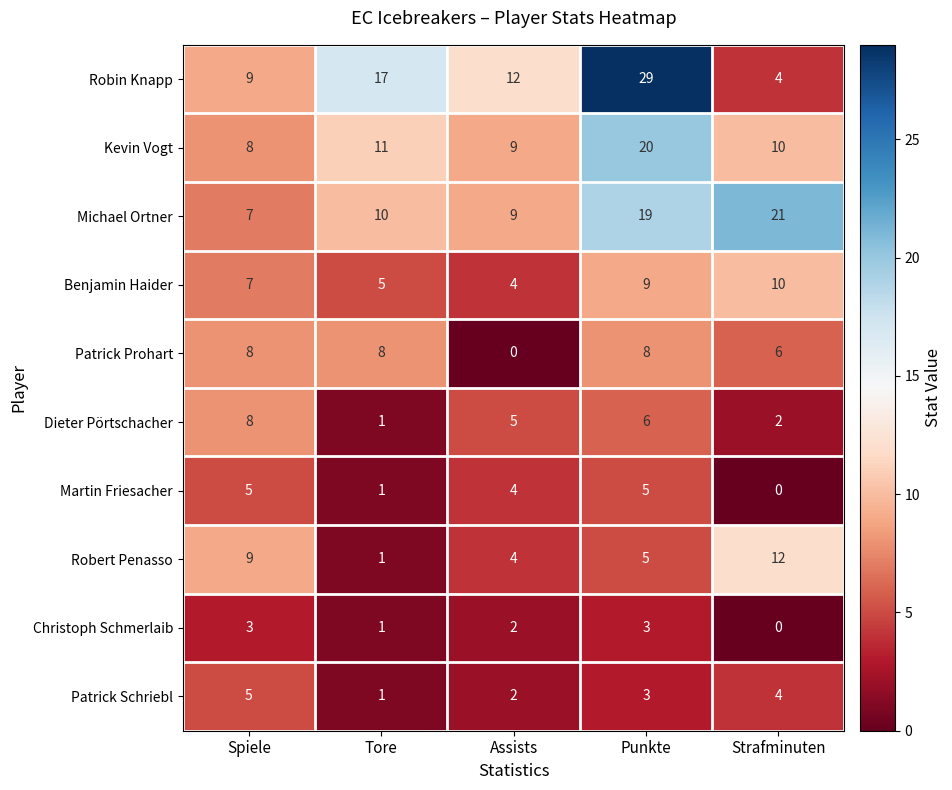

How many positive values does the Christoph Schmerlaib series have?

4